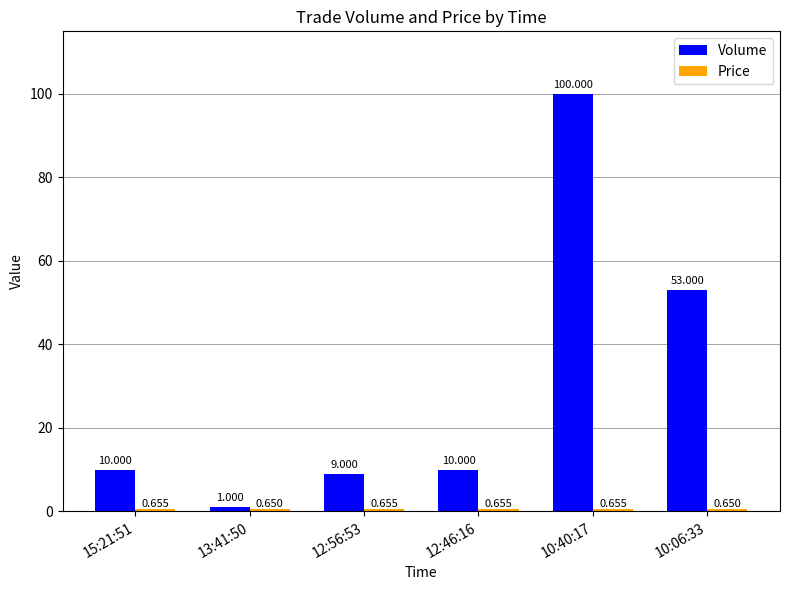

What is the label of the 3rd bar from the right?

12:46:16